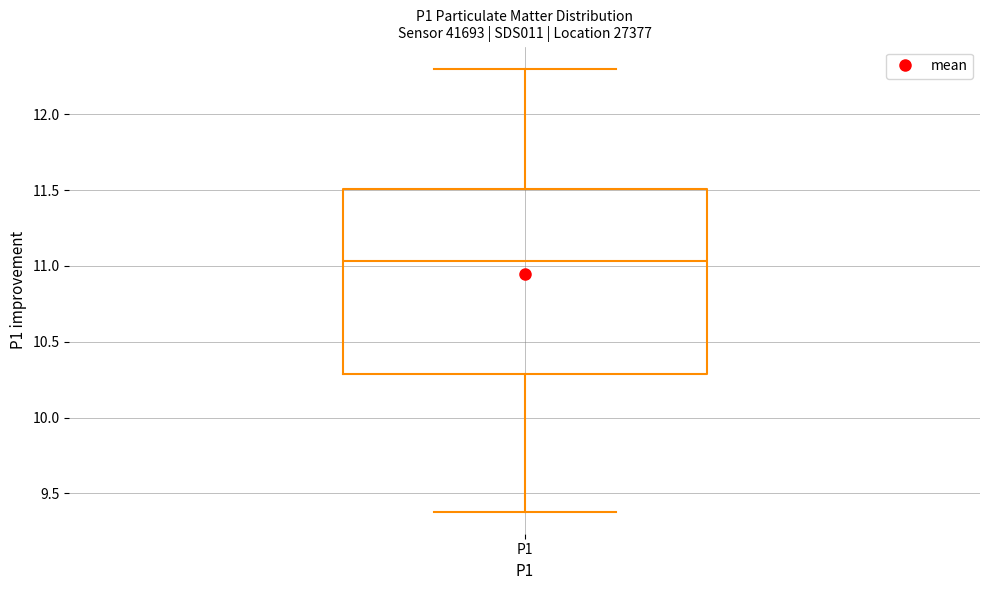

Where is the upper edge of the box for P1 on the y-axis? The values are not printed on the chart, so give them approximately, as read against the axis.

11.50